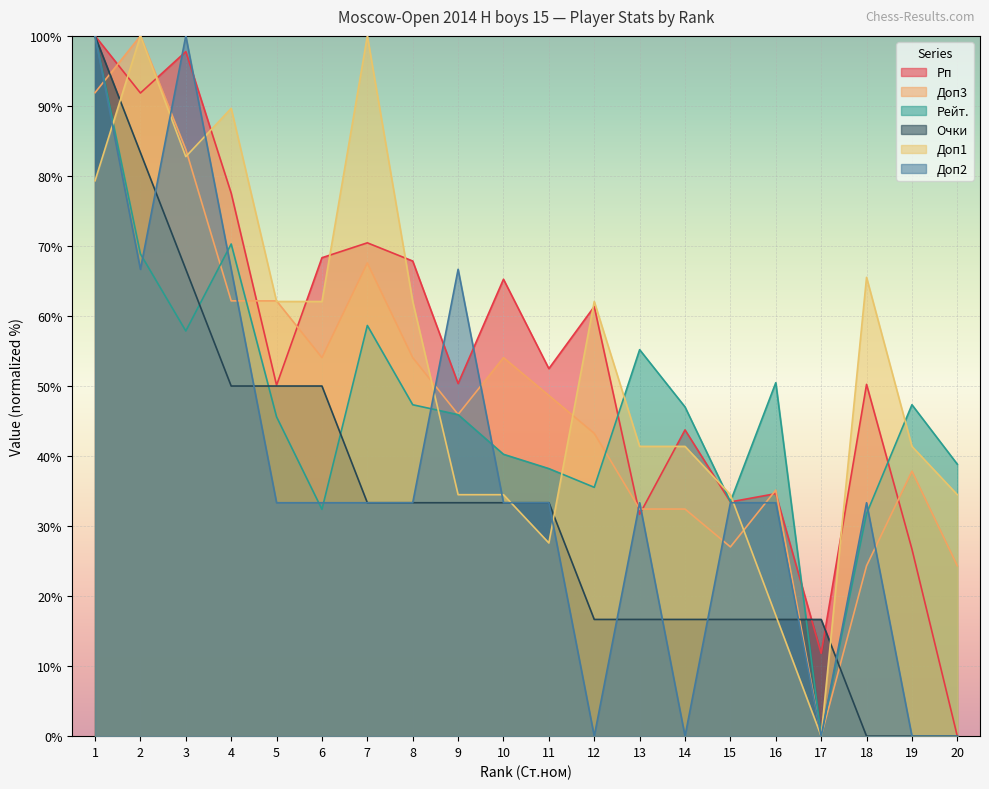

Reading left to right, extract all data points from this chart.

Рп: 100.0	91.8	97.8	77.5	50.1	68.3	70.4	67.8	50.4	65.2	52.5	61.3	31.7	43.7	33.5	34.6	11.8	50.2	26.7	0.0
Доп3: 91.9	100.0	83.8	62.2	62.2	54.1	67.6	54.1	45.9	54.1	48.6	43.2	32.4	32.4	27.0	35.1	0.0	24.3	37.8	24.3
Рейт.: 100.0	68.9	57.9	70.3	45.6	32.4	58.6	47.3	45.9	40.3	38.2	35.5	55.2	47.0	33.5	50.5	0.0	31.8	47.3	38.8
Очки: 100.0	83.3	66.7	50.0	50.0	50.0	33.3	33.3	33.3	33.3	33.3	16.7	16.7	16.7	16.7	16.7	16.7	0.0	0.0	0.0
Доп1: 79.3	100.0	82.8	89.7	62.1	62.1	100.0	62.1	34.5	34.5	27.6	62.1	41.4	41.4	34.5	17.2	0.0	65.5	41.4	34.5
Доп2: 100.0	66.7	100.0	66.7	33.3	33.3	33.3	33.3	66.7	33.3	33.3	0.0	33.3	0.0	33.3	33.3	0.0	33.3	0.0	0.0